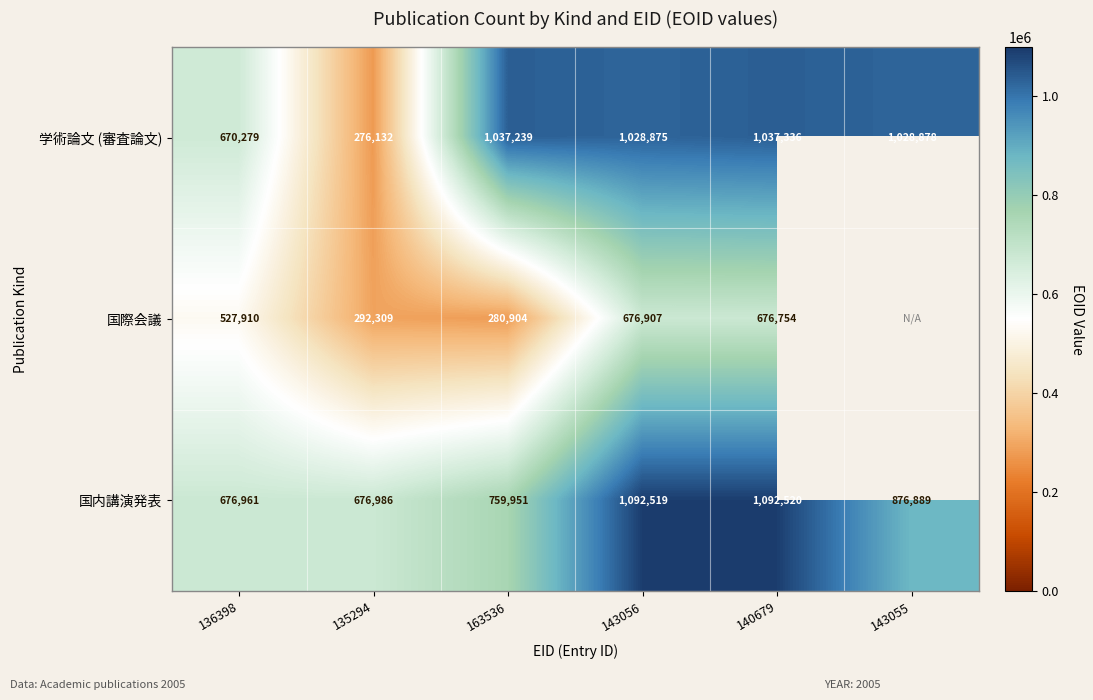

How many values in the 国内講演発表 series are below 876889?

3